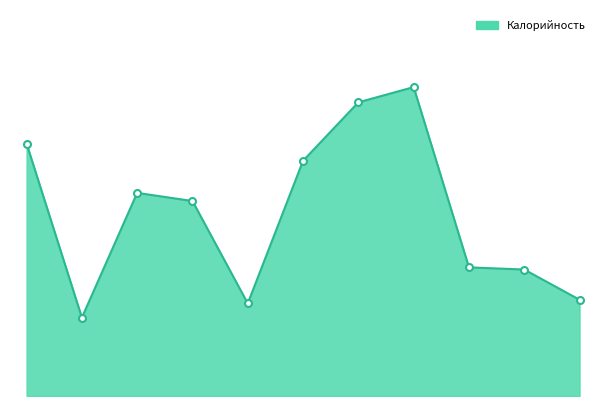

Reading left to right, list all the values displayed in this chart.

Суп молочный с пшеном=183.5	Чай с сахаром=57.0	Бутерброд с сыром=147.7	Фрукт=141.8	Салат из огурцов=67.3	Борщ с капустой и картофелем=171.0	Гуляш=213.5	Макароны отварные=224.6	Хлеб пшеничный=93.5	Хлеб ржаной=92.0	Сок=70.0